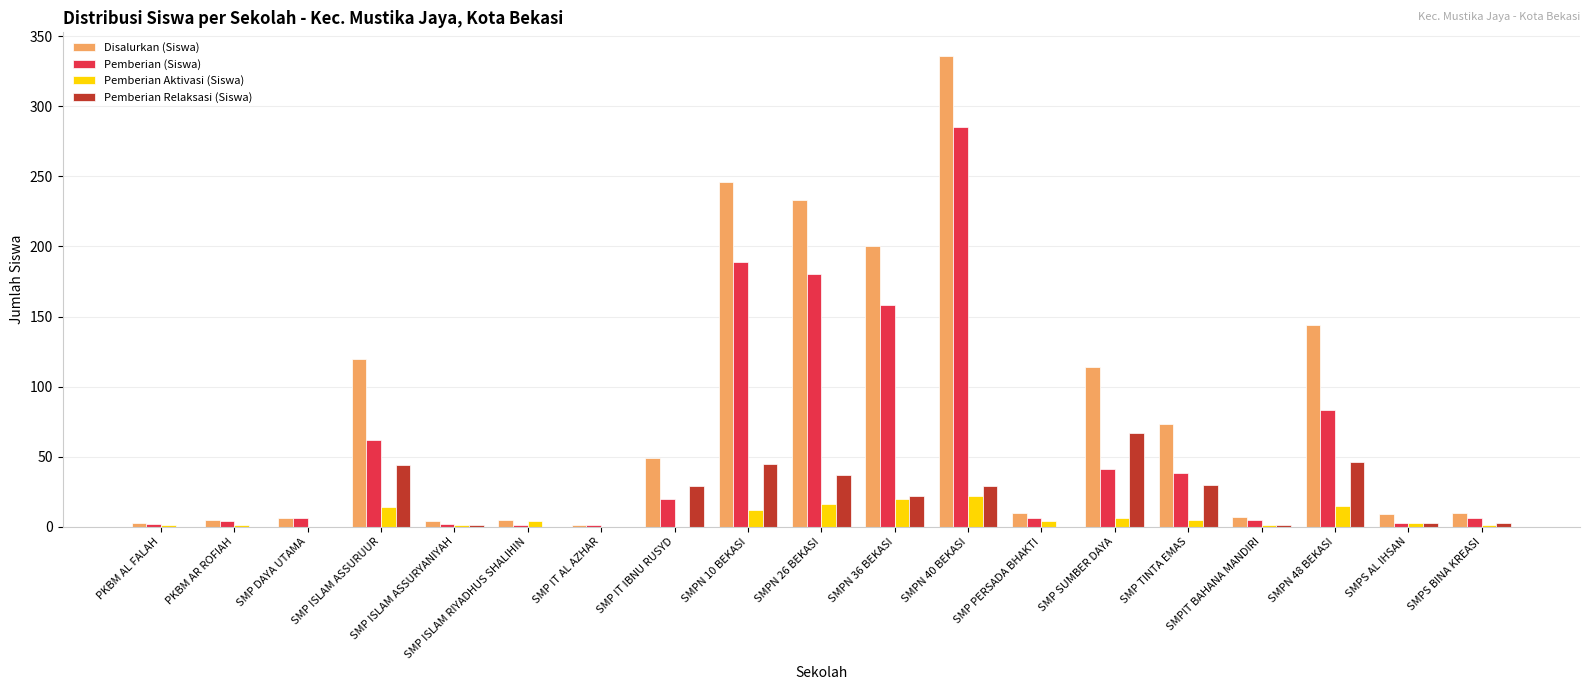

Is it true that Pemberian Aktivasi (Siswa) equals 16 at SMPN 26 BEKASI?

True